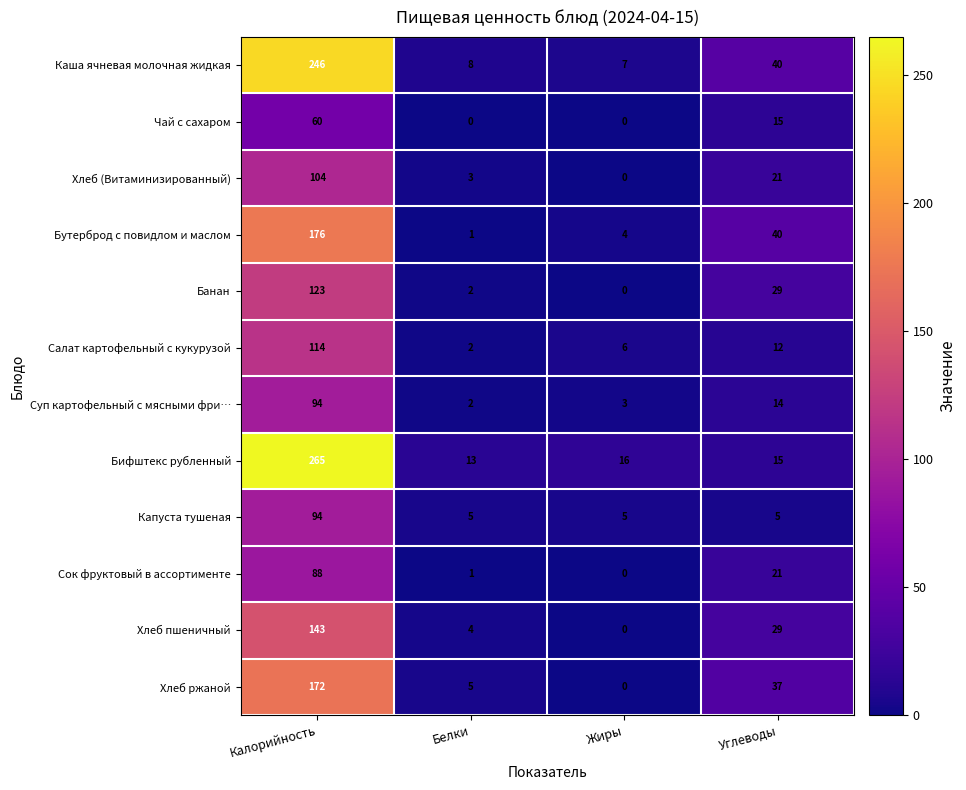

What is the sum of the Хлеб ржаной values at Жиры and Белки?

5